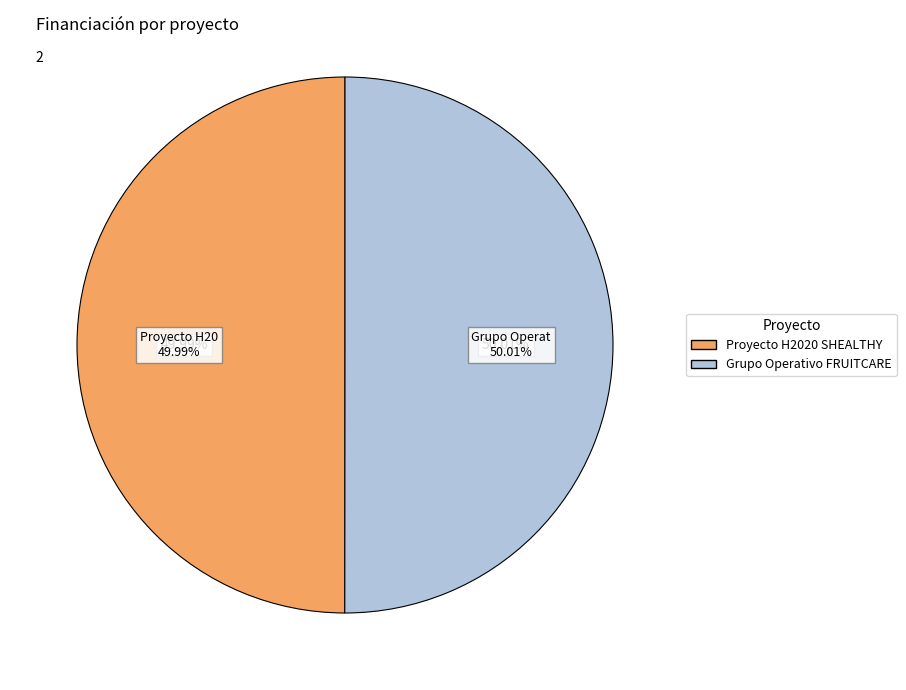

Does Proyecto H2020 SHEALTHY account for over 50% of the chart?

No